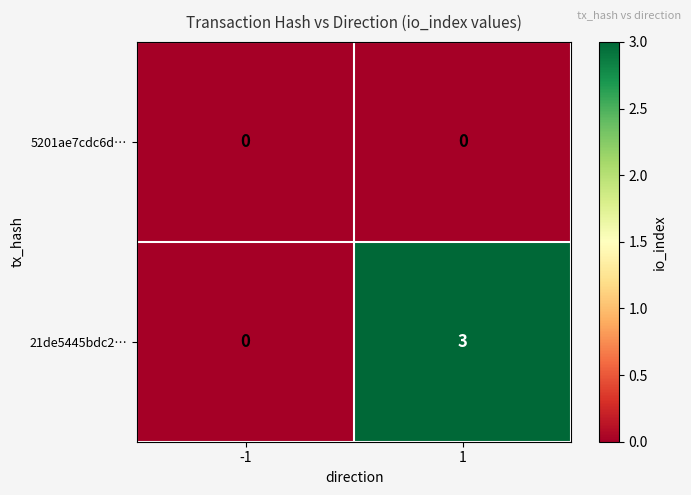

Between -1 and 1, which series saw the biggest shift?

21de5445bdc2…